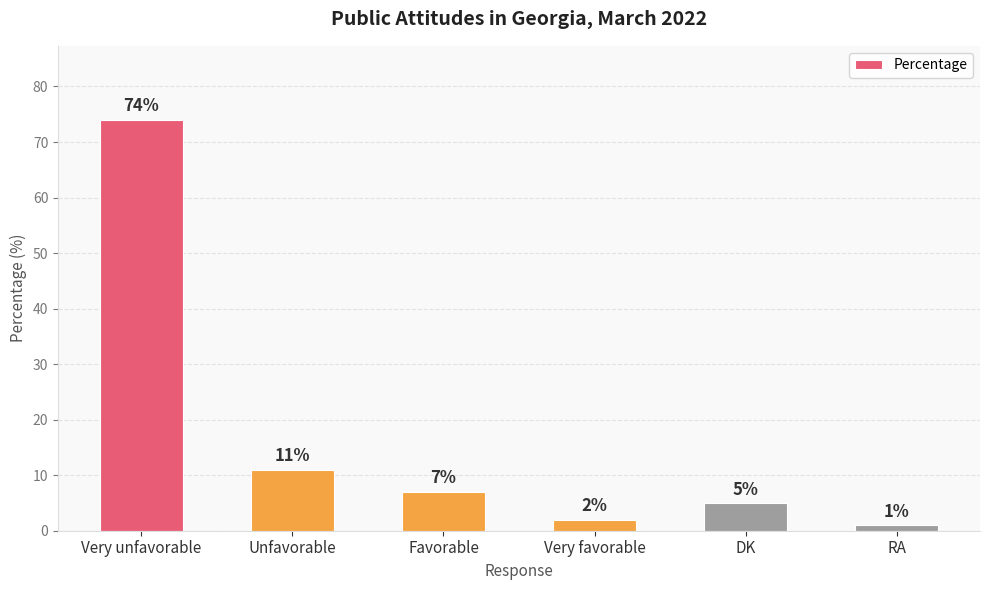

Reading left to right, transcribe all the data shown in this chart.

Very unfavorable=74	Unfavorable=11	Favorable=7	Very favorable=2	DK=5	RA=1